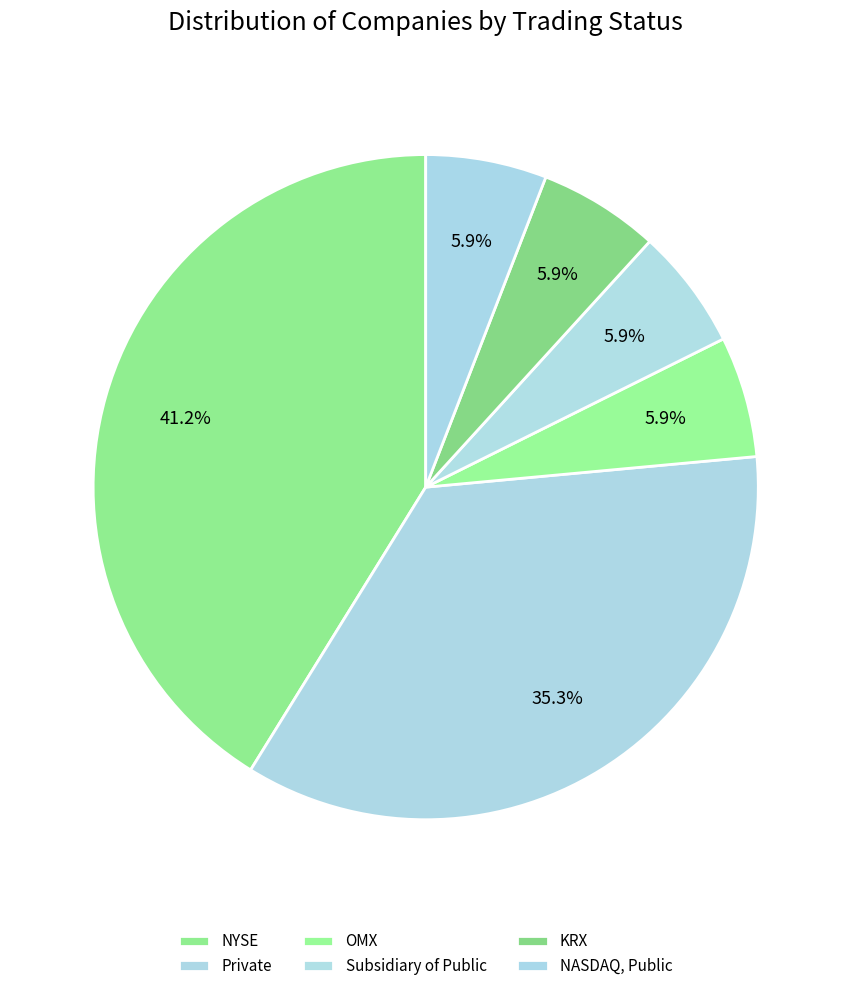

To the nearest percent, what is the difference between the largest and smallest slice percentages?

35%